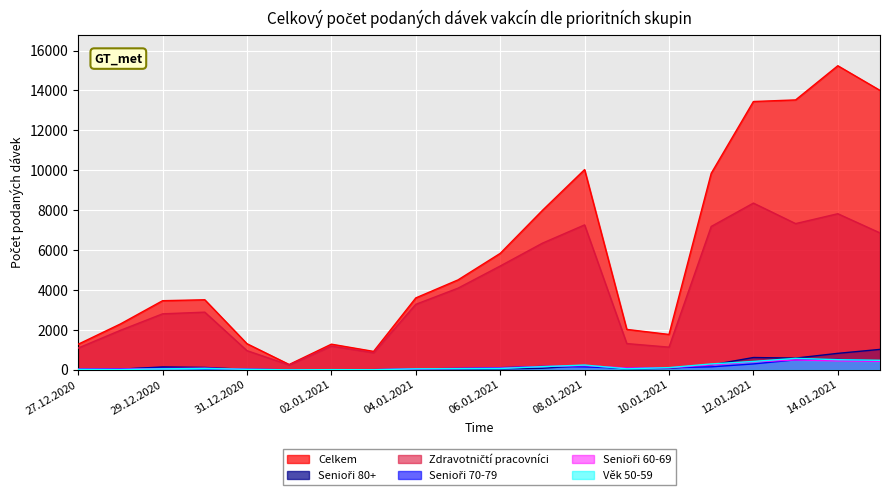

Count the number of data series in this chart.

6